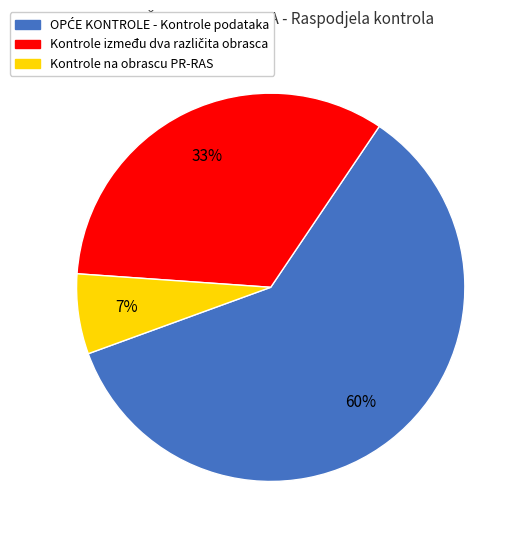

To the nearest percent, what is the average slice percentage?

33%